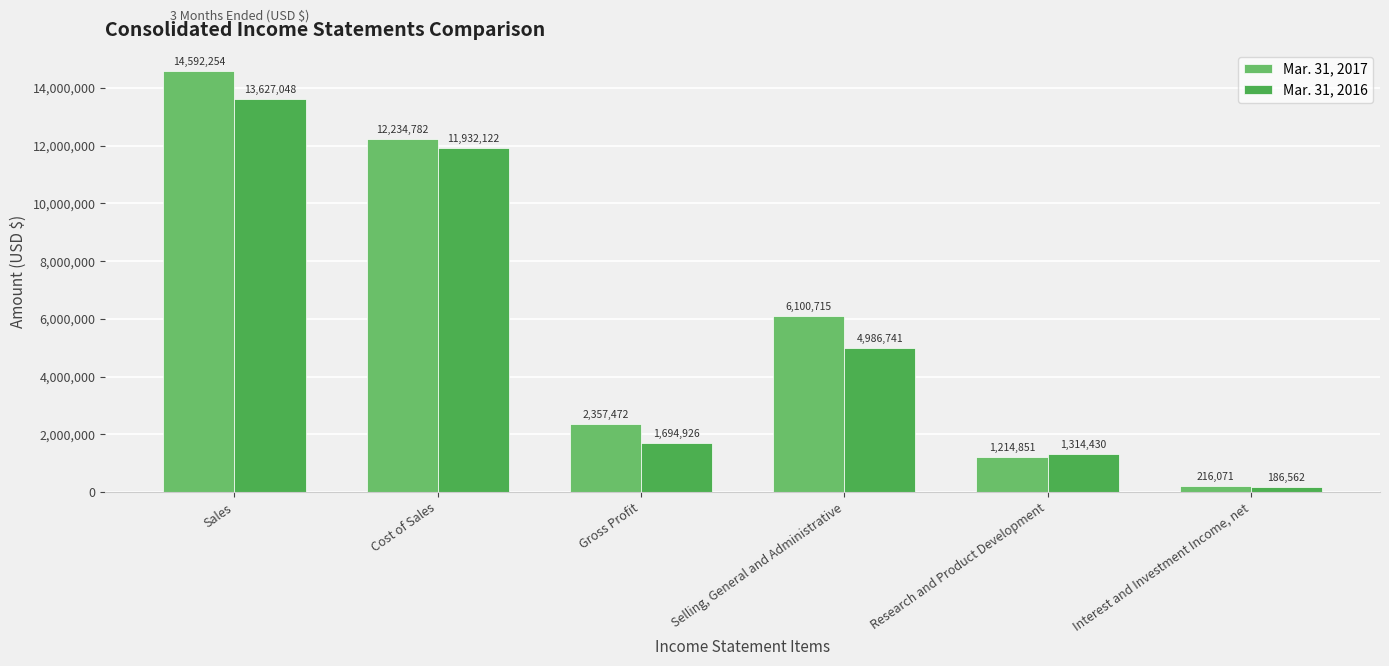

How many data points in Mar. 31, 2017 are less than 6100715?

3